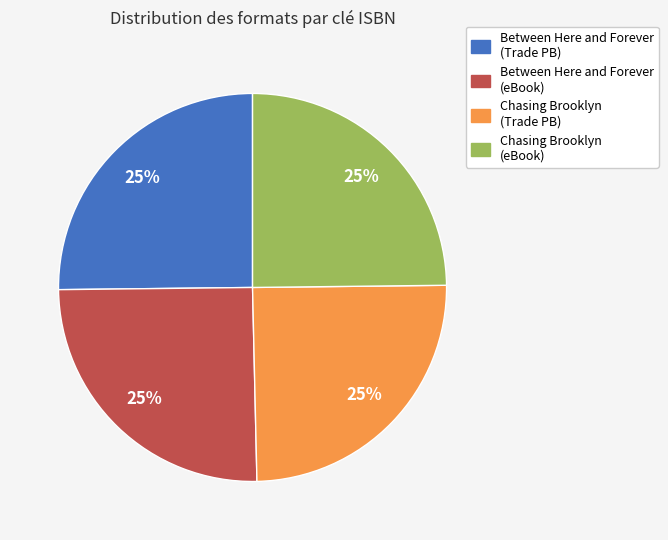

To the nearest percent, what is the average slice percentage?

25%